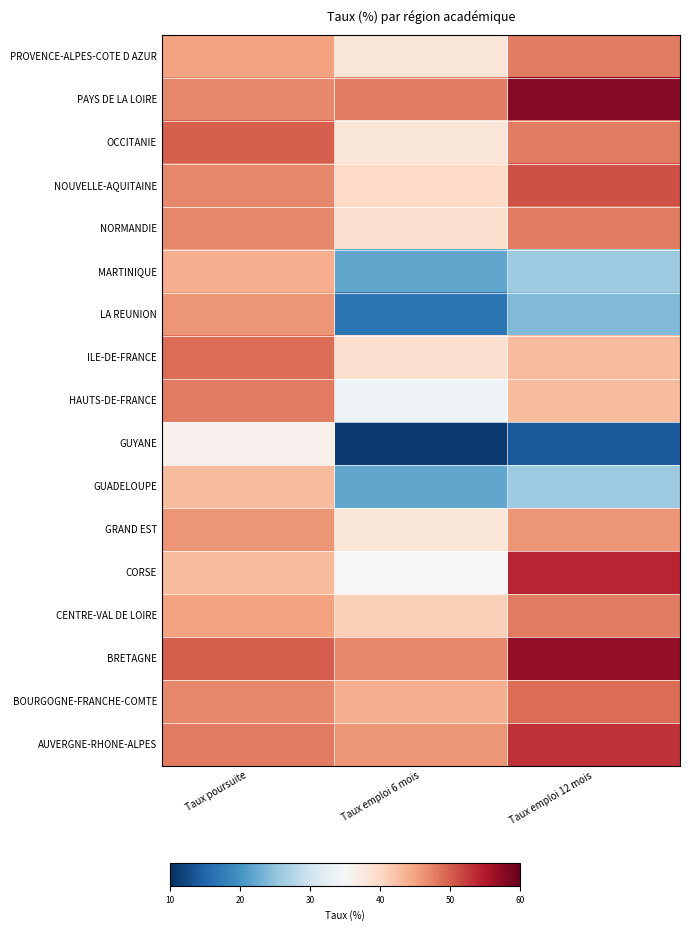

What is the greatest value displayed?

58